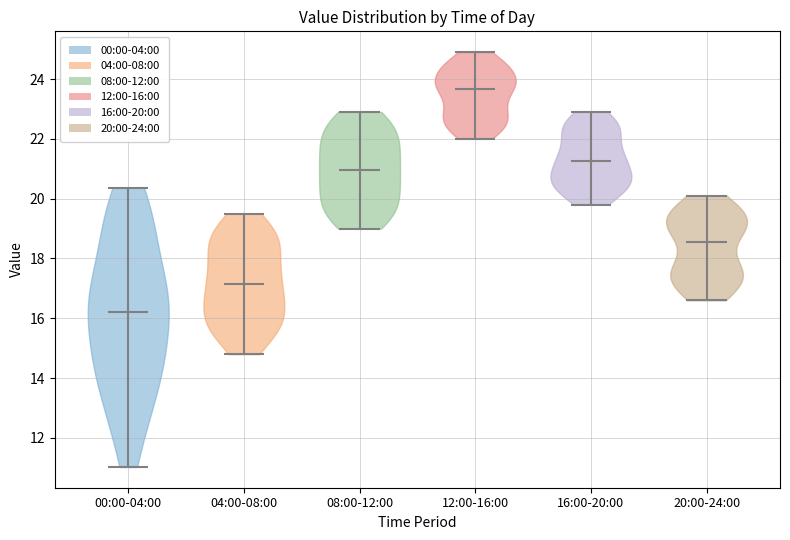

What is the highest point the violin for 08:00-12:00 reaches on the y-axis? The values are not printed on the chart, so give them approximately, as read against the axis.

23.0